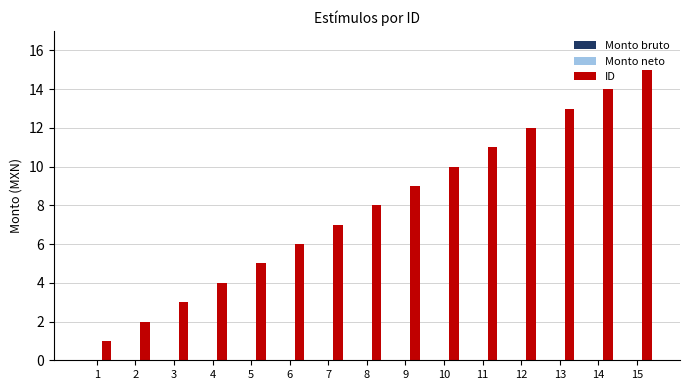

What is the change in value from 9 to 14?

+5